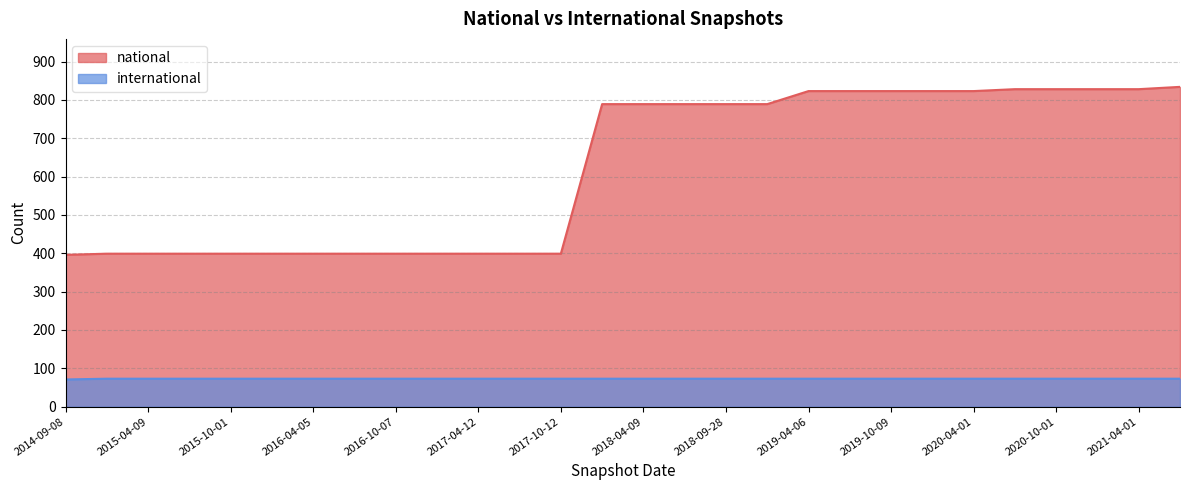

At which category is the sum across all series the highest?

2021-07-01